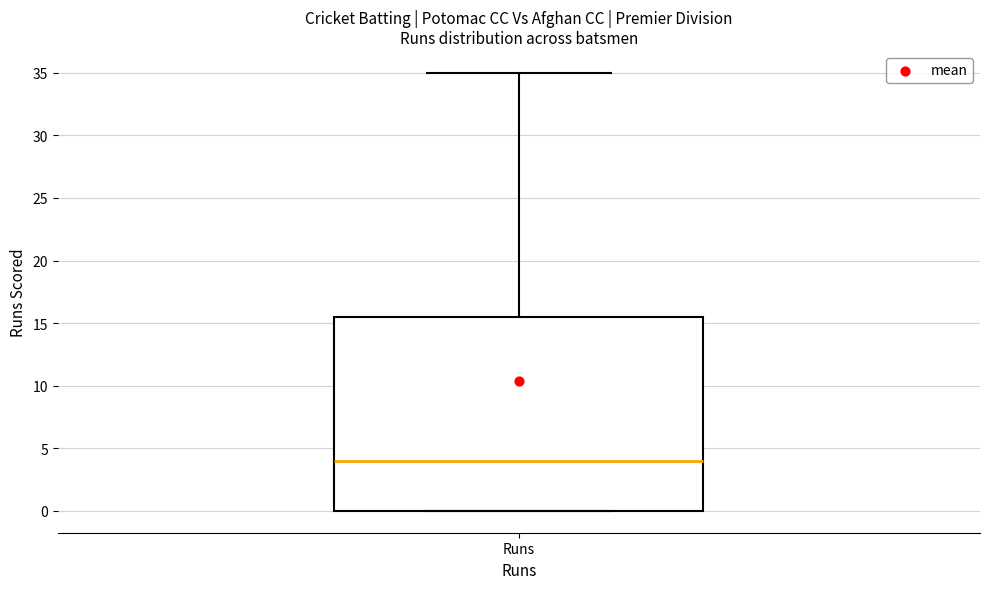

Read this box plot against the y-axis: the position of the median line, the range covered by the box, and the ends of both whiskers. The values are not printed on the chart, so give them approximately, as read against the axis.

median 4.0, box 0.0 to 15.5, whiskers 0.0 to 35.0